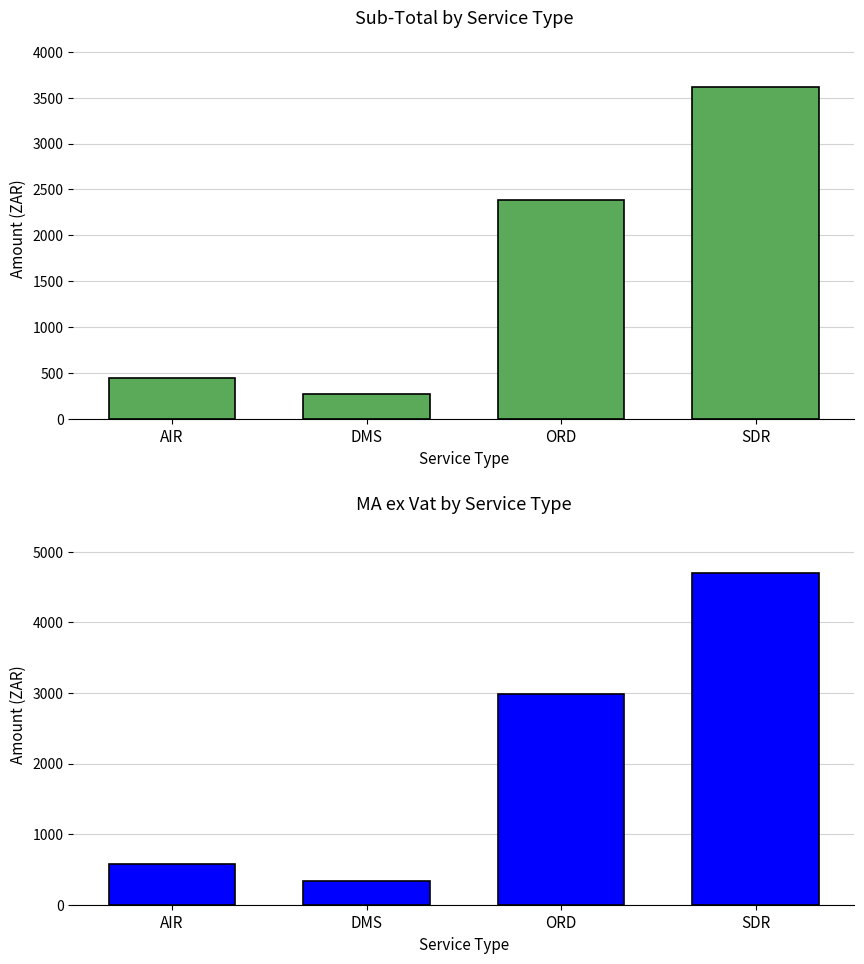

Rank the series by their maximum value, from highest to lowest.

MA ex Vat, Sub-Total